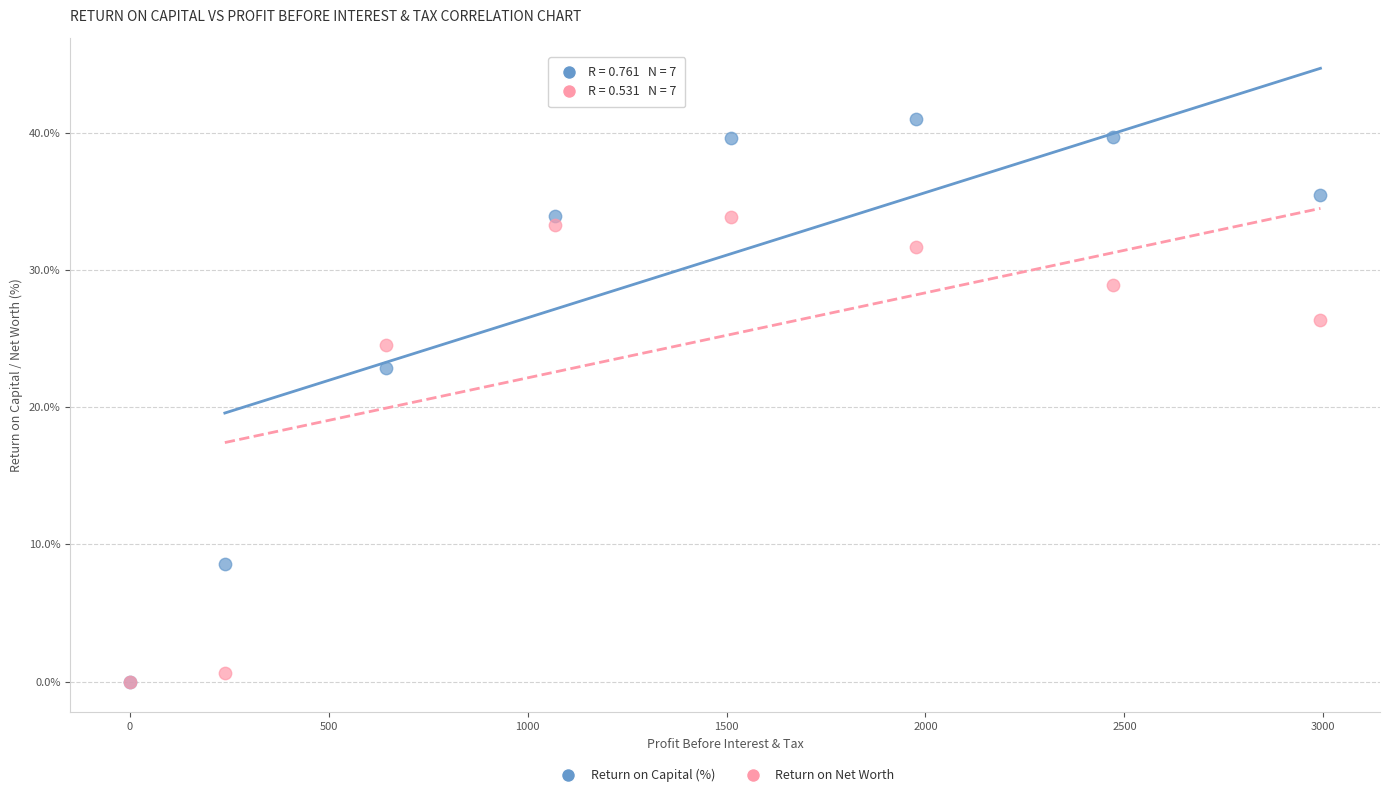

Which series has the widest spread of Y values?

Return on Capital (%)